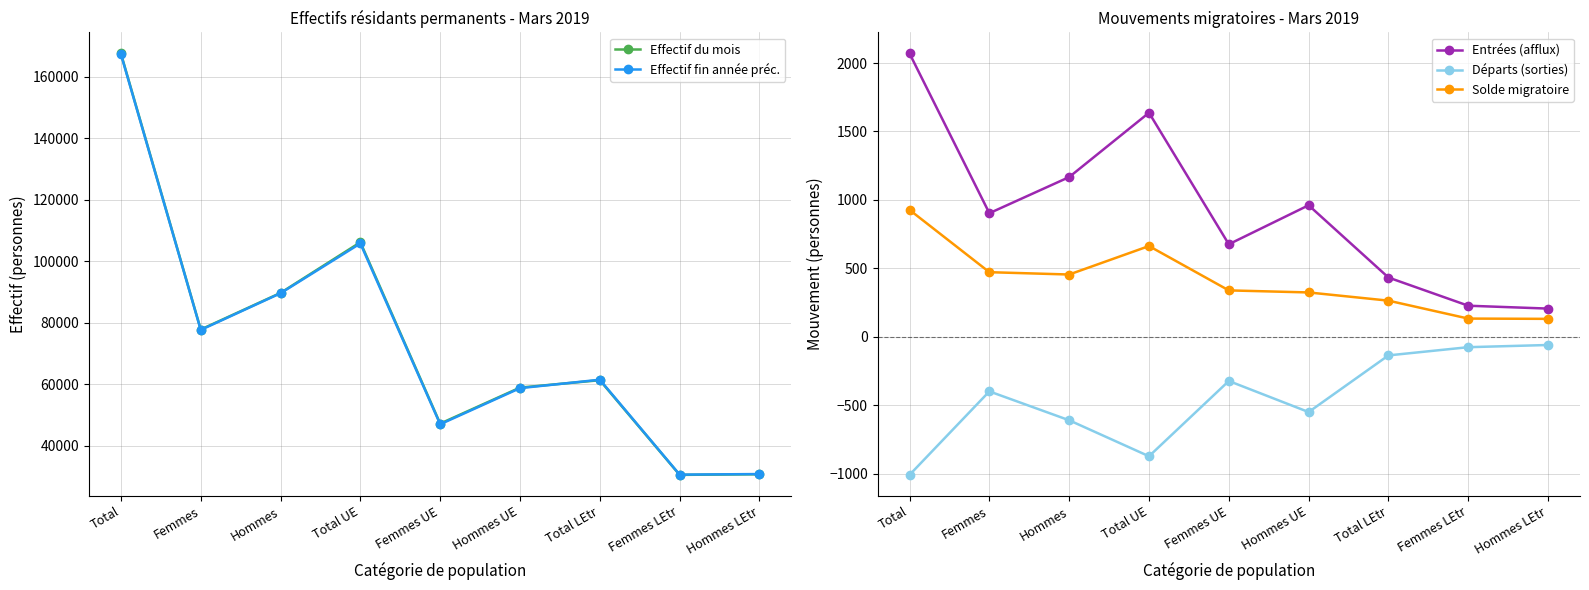

How many lines are shown in the chart?

5